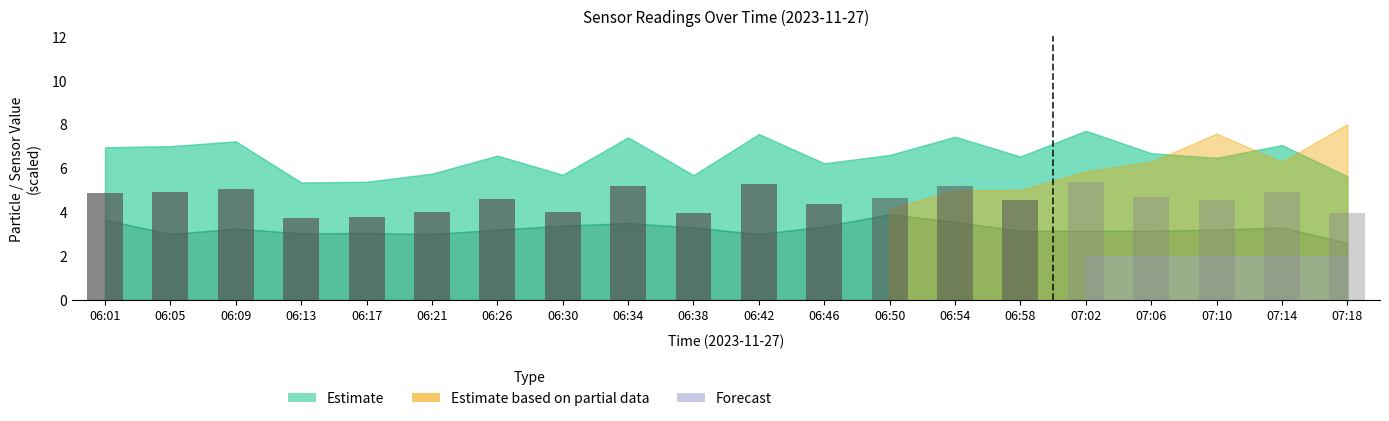

Between 06:13 and 06:26, which is larger?

06:26